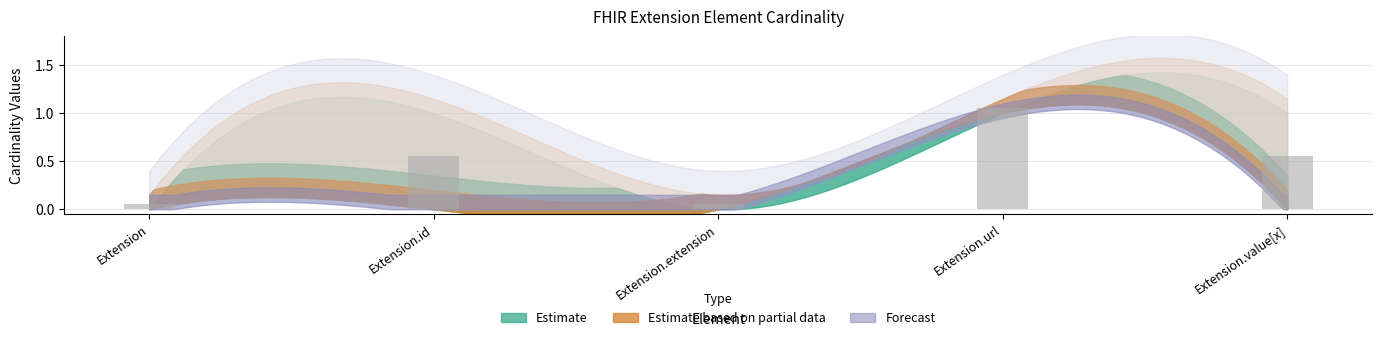

Does the chart contain any negative values?

No